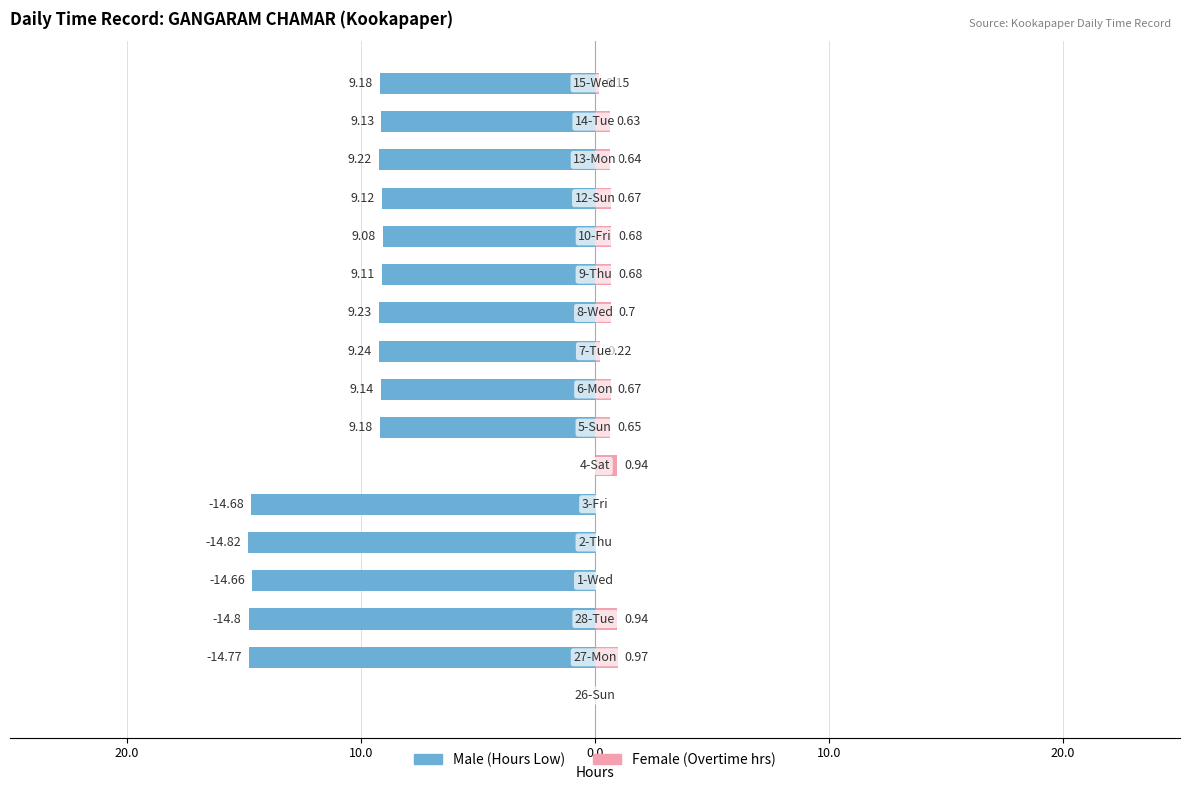

How many positive values does the Female series have?

13